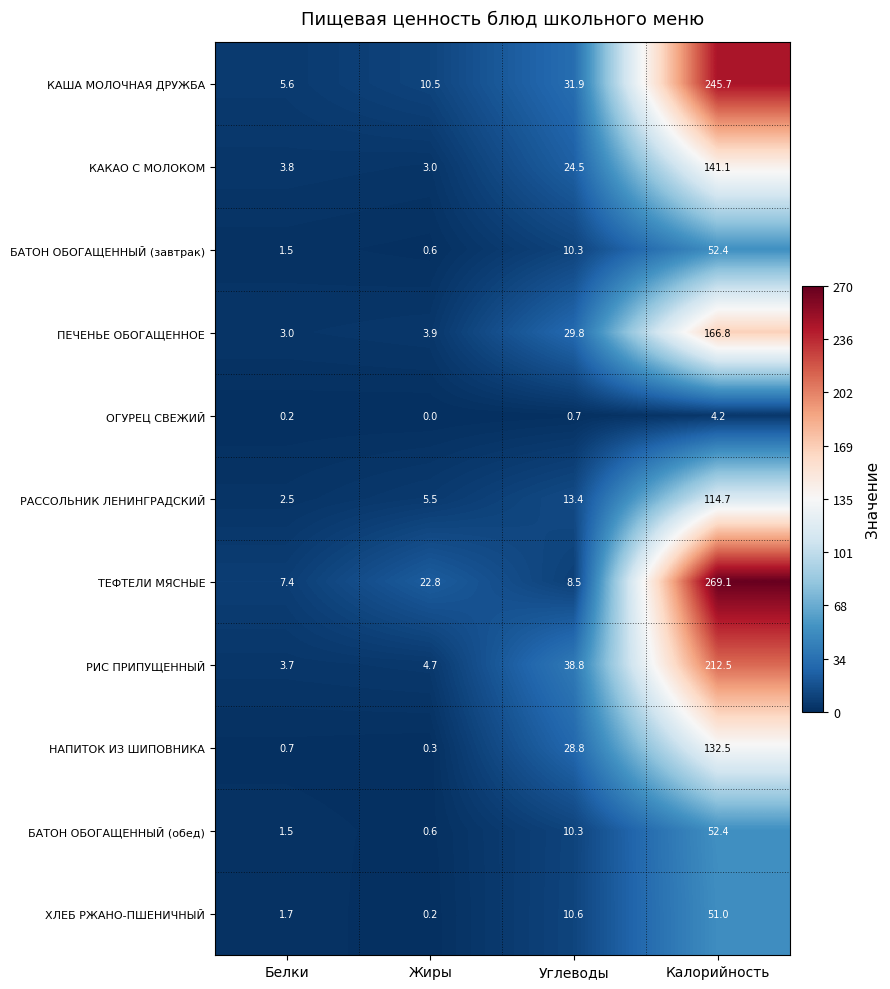

What is the difference between the БАТОН ОБОГАЩЕННЫЙ (завтрак) values at Калорийность and Белки?

50.9